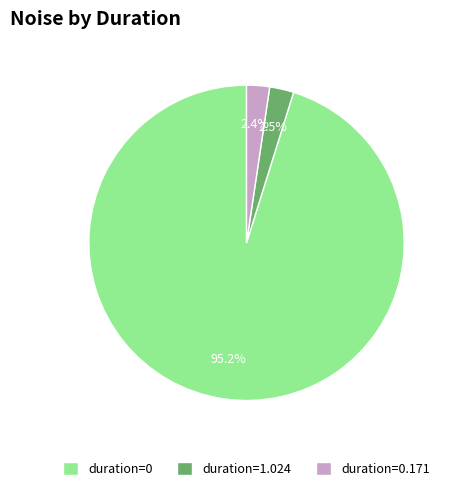

What is the total percentage of duration=0.171 and duration=0?

97.5%